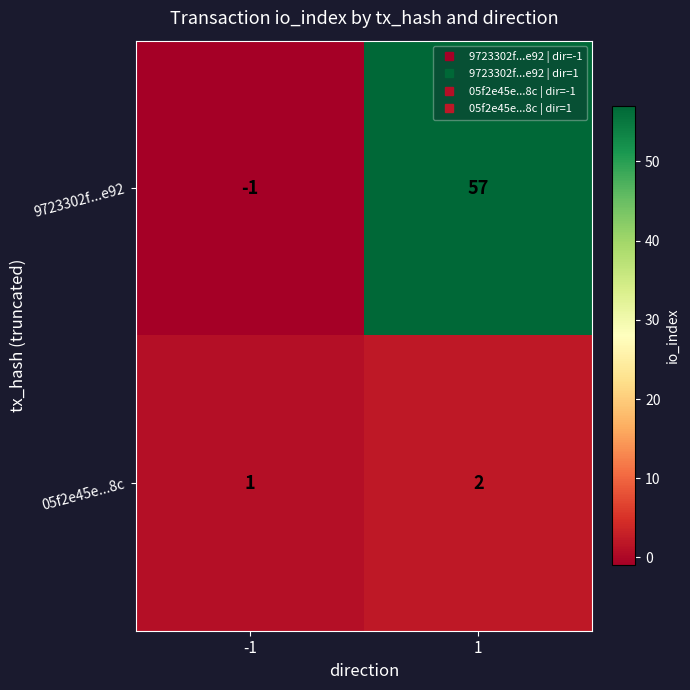

Which series has the widest spread of values?

9723302f...e92